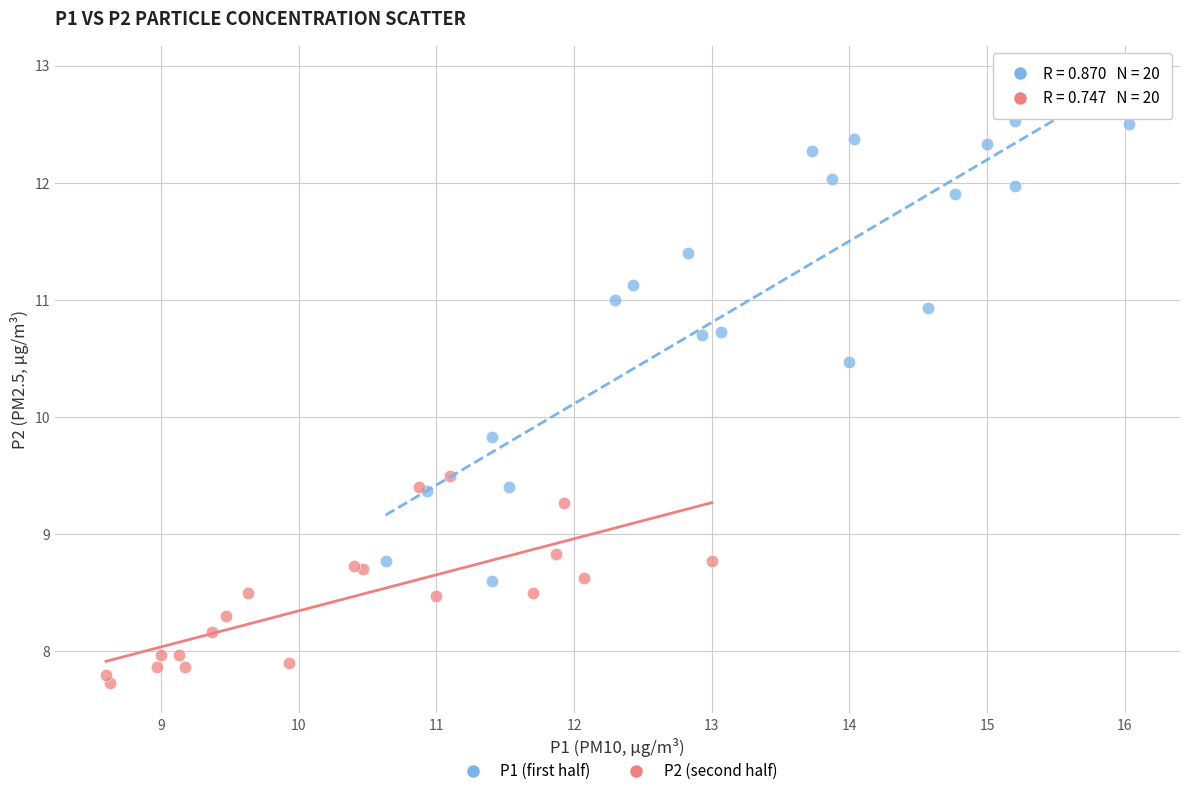

What are all the series names shown in the legend?

P1 (first half), P2 (second half)